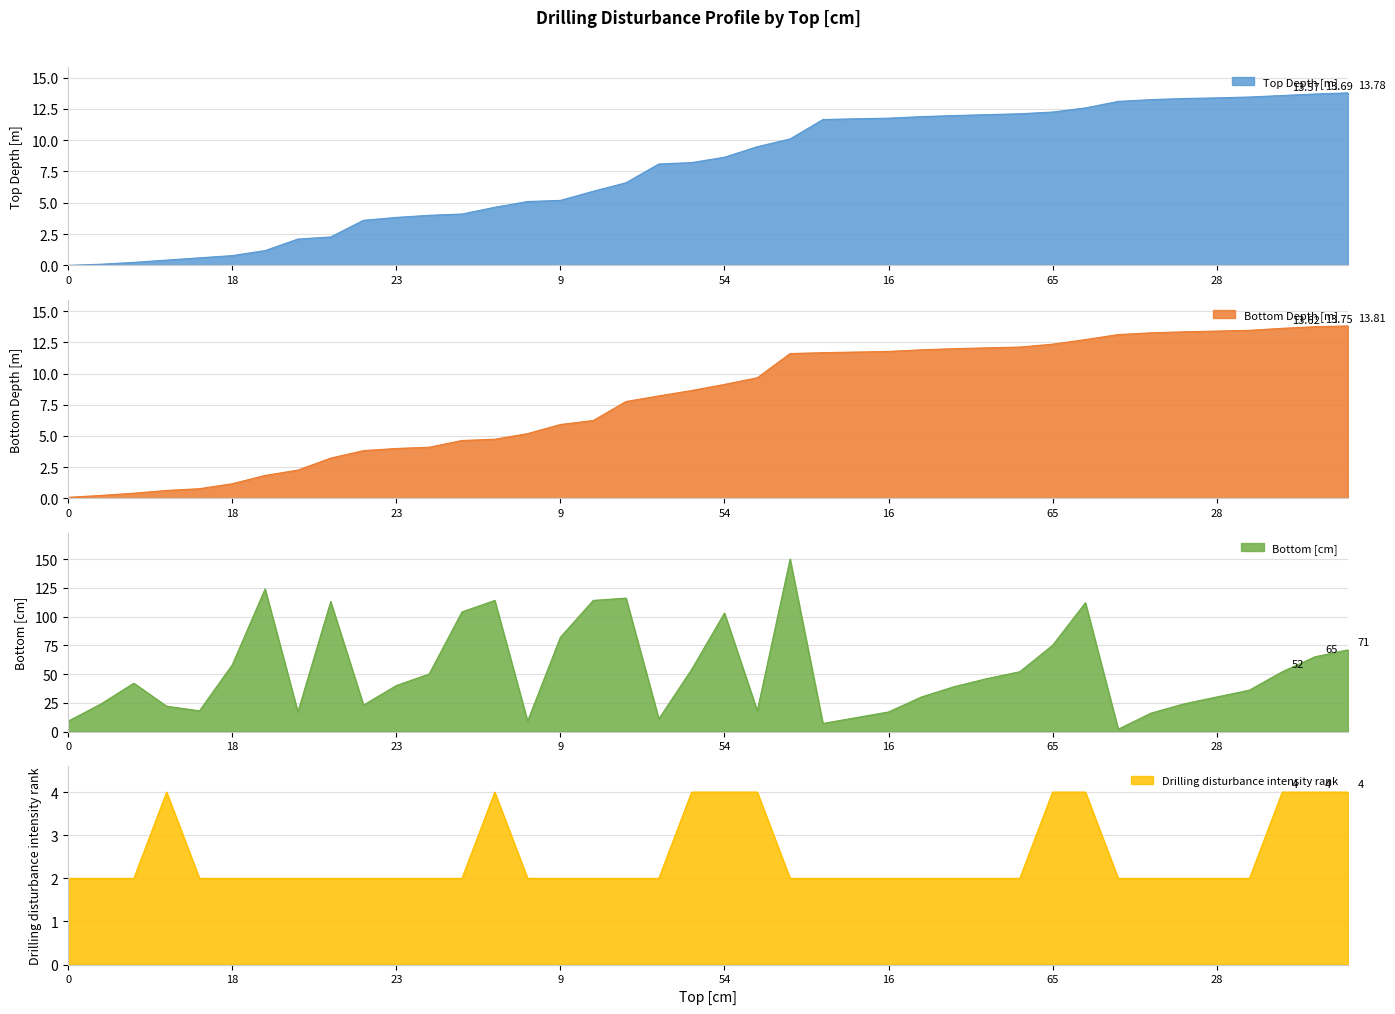

How many values in Top Depth [m] are above zero?

39